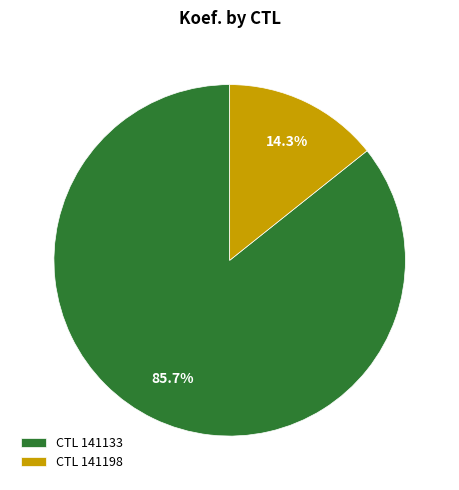

Is the sum of CTL 141198 and CTL 141133 greater than half?

Yes